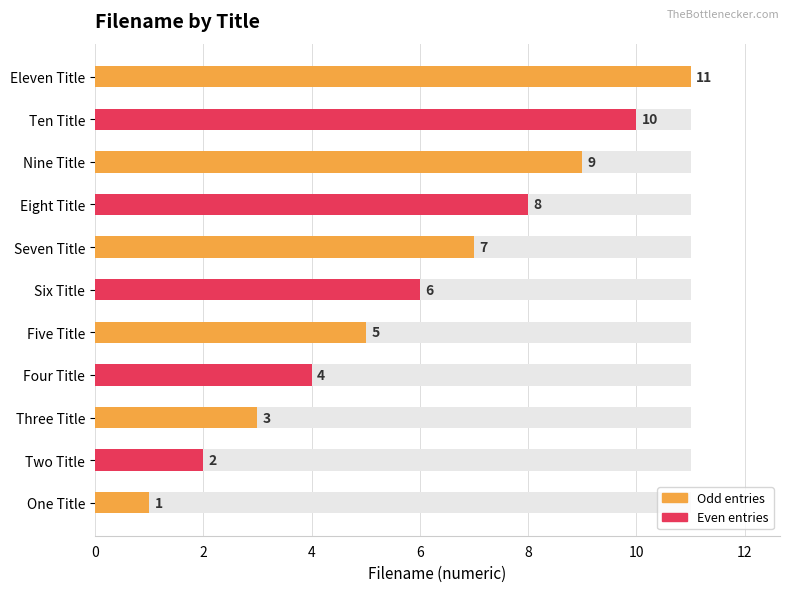

The chart shows a value of 5 at Five Title. True or false?

True